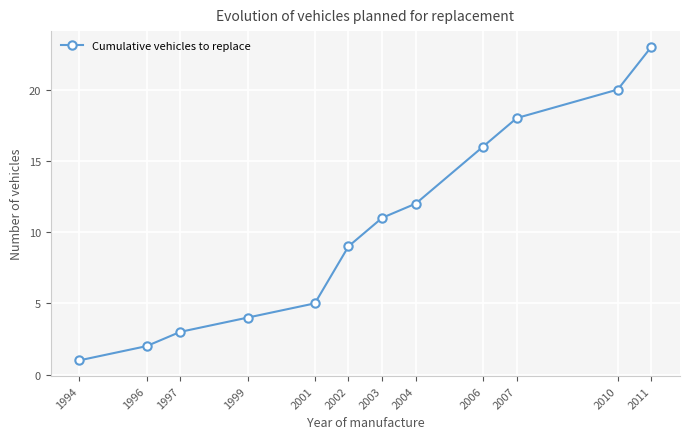

List the labels in order of value, largest first.

2011, 2010, 2007, 2006, 2004, 2003, 2002, 2001, 1999, 1997, 1996, 1994